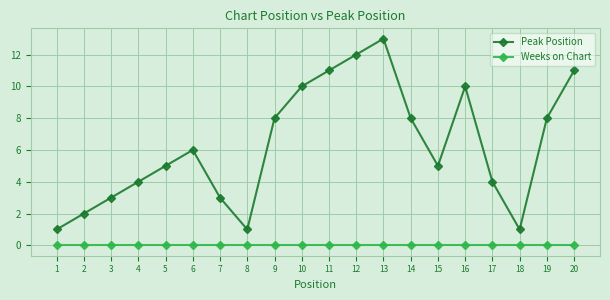

What is the total value across all series at 4?

4